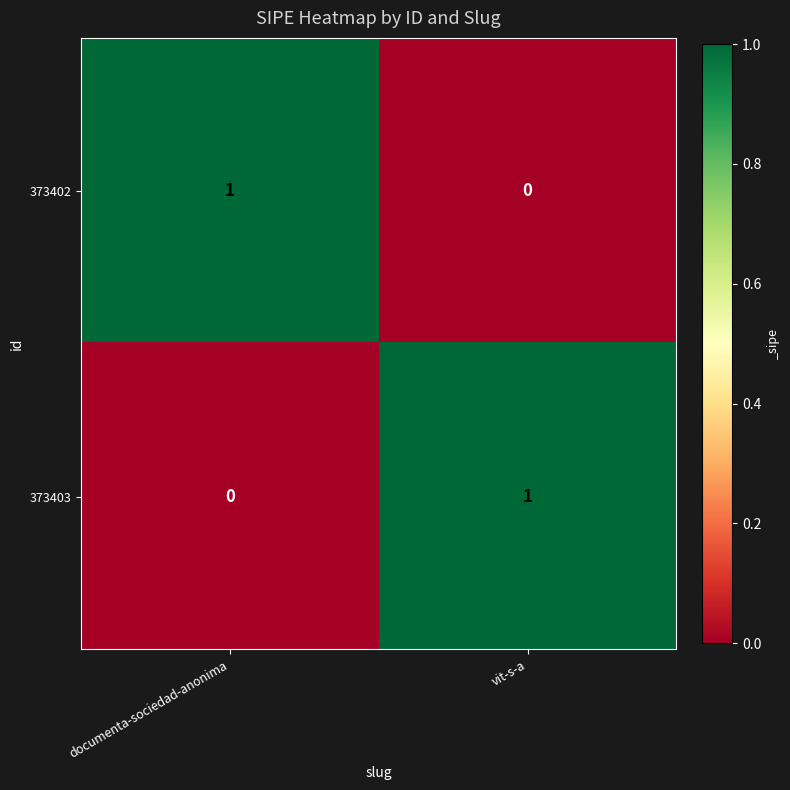

True or false: 373402 has a value of 0 at vit-s-a.

True